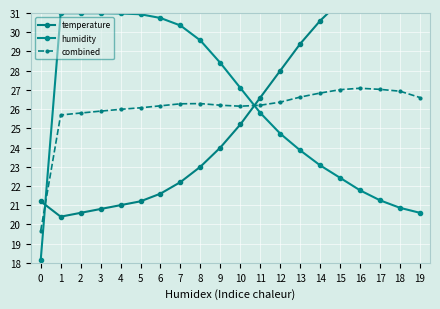

What is the value of the humidity point at the 15th from the left?

23.1